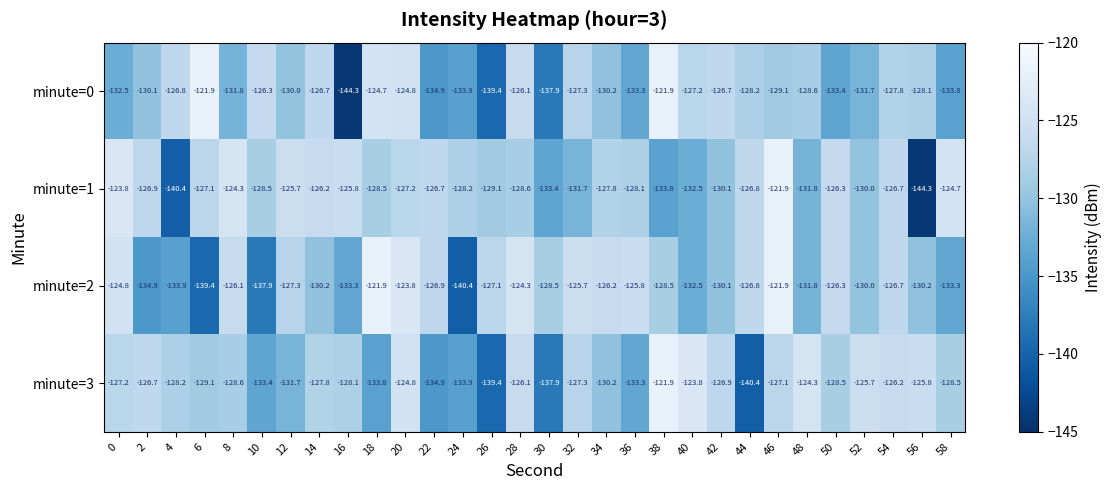

Rank the series by their average value, from highest to lowest.

minute=1, minute=2, minute=3, minute=0